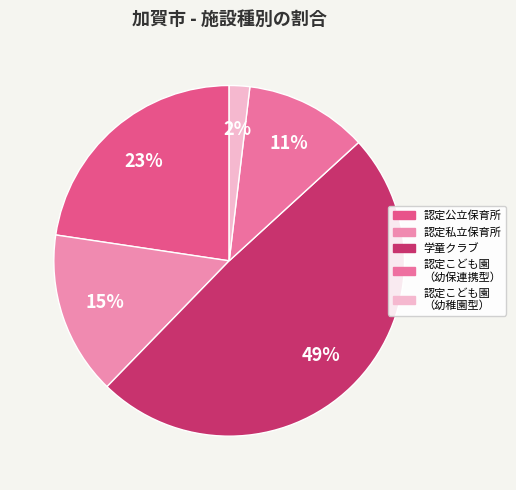

To the nearest percent, what is the average slice percentage?

20%